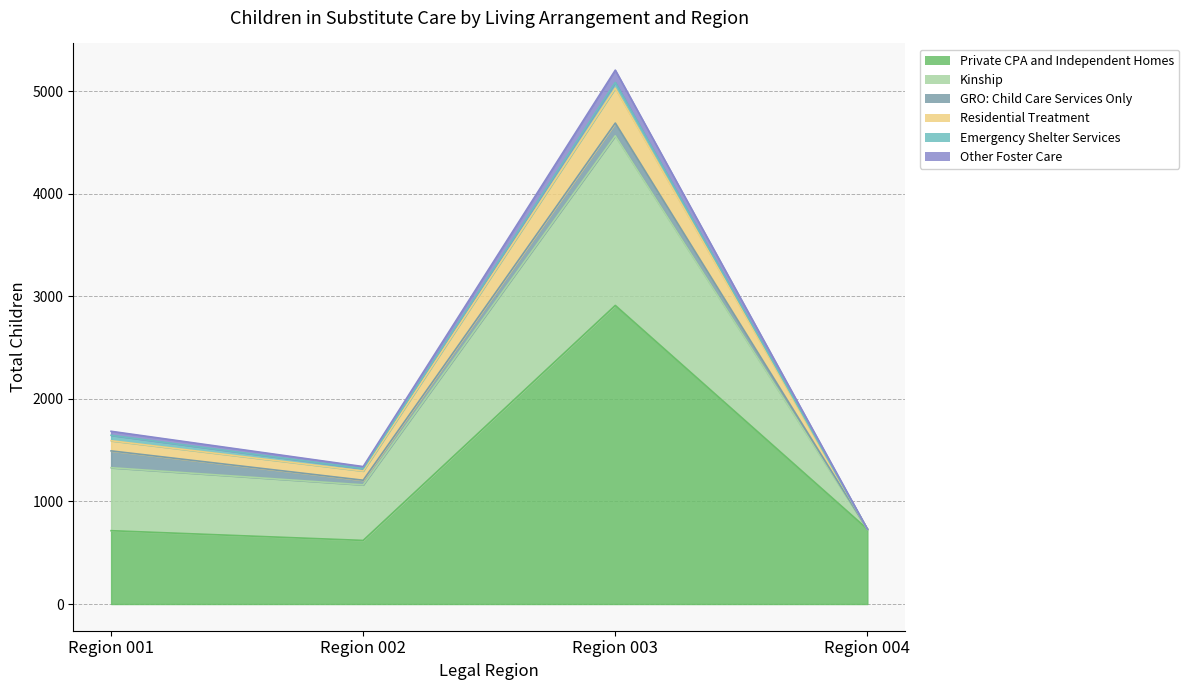

Where does the Private CPA and Independent Homes series first go above 730?

Region 003